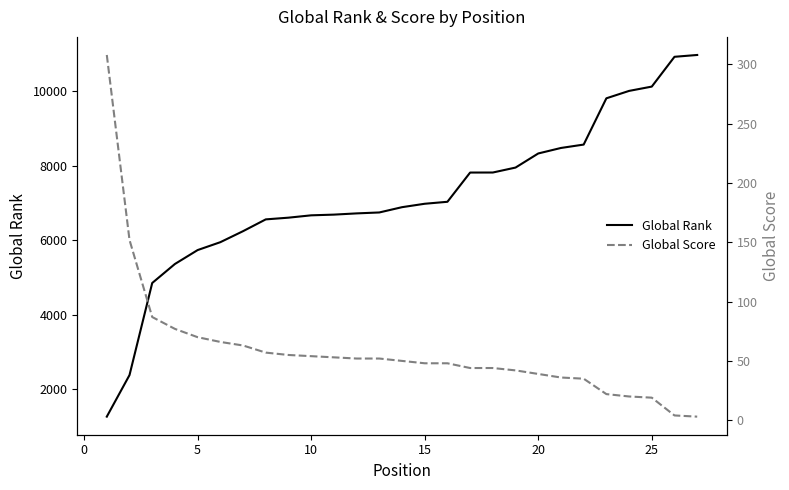

What is the highest value of the Global Rank series?

10978